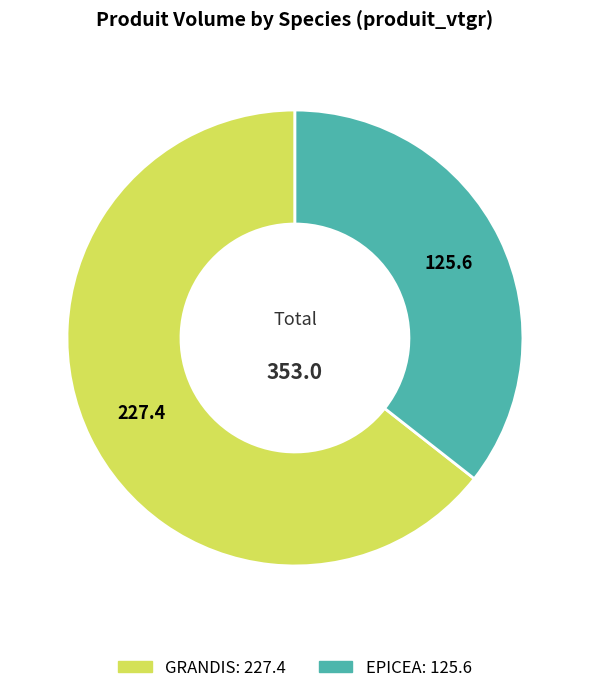

Does any single category account for the majority?

Yes